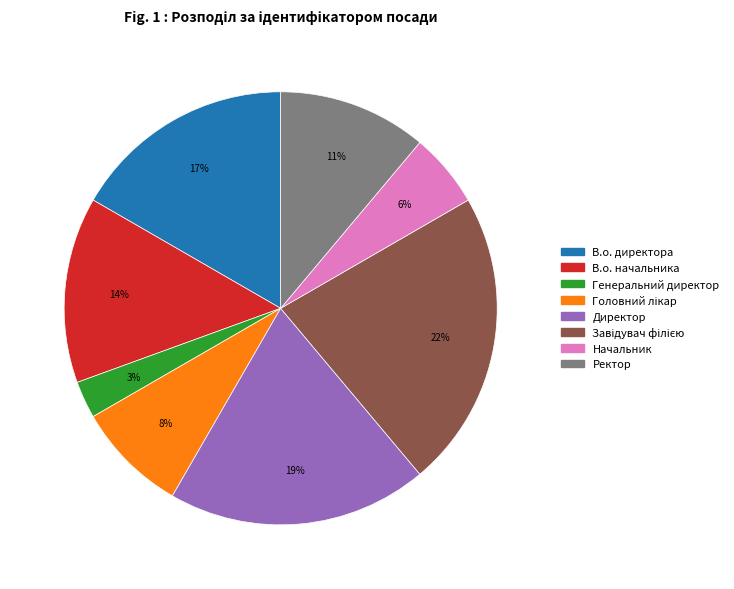

Is the sum of В.о. директора and В.о. начальника greater than half?

No